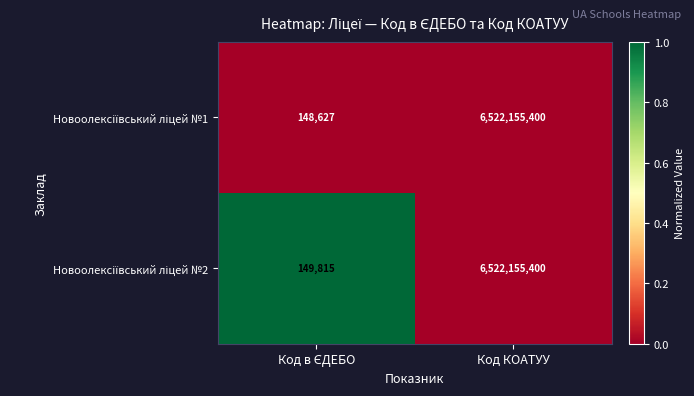

How many distinct data groups are displayed?

2